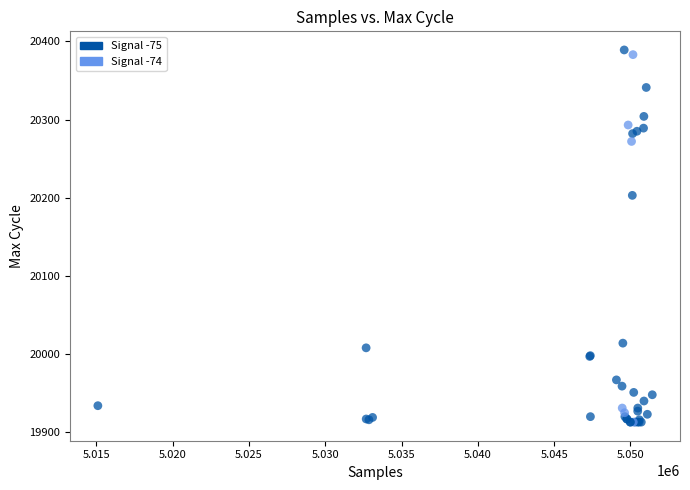

What Y value in the scatter plot is closest to 20151?

20203